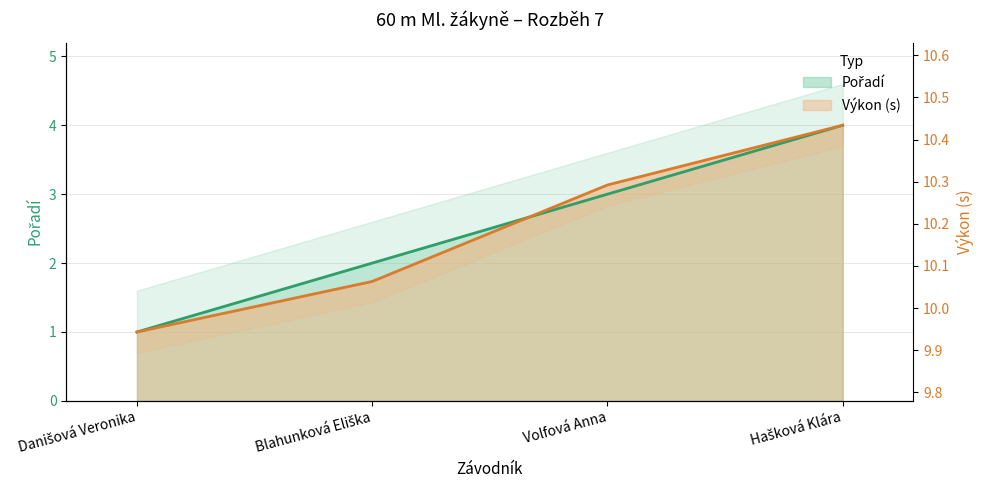

What is the difference between the second highest and second lowest values in the Výkon series?

0.2